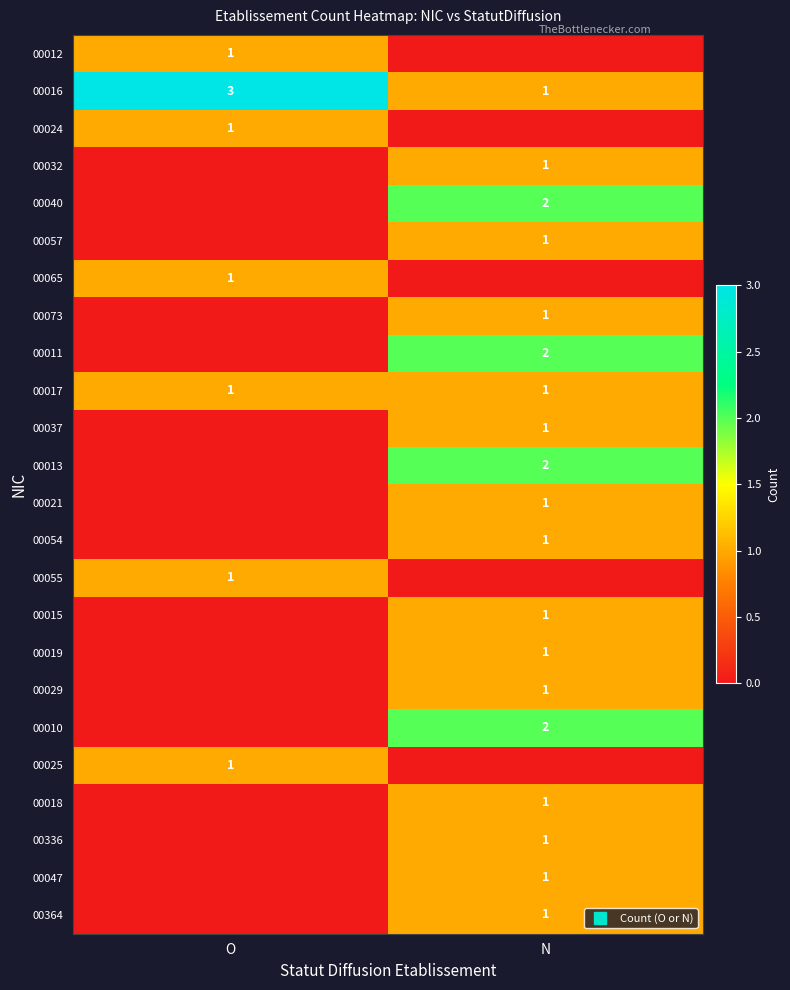

What is the total value across all series at O?

9